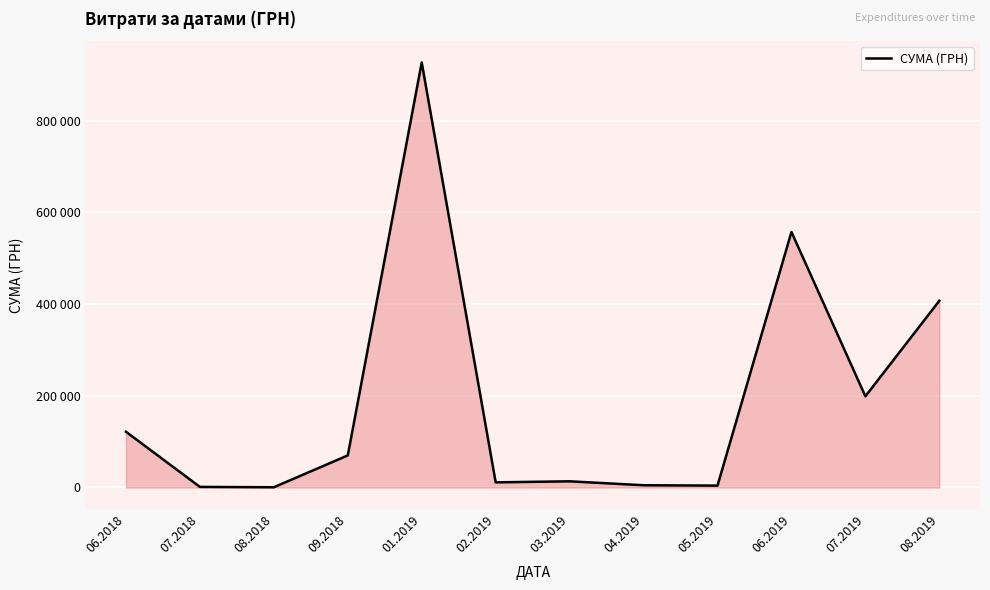

Is it true that the value at 04.2019 is 6907.5?

False